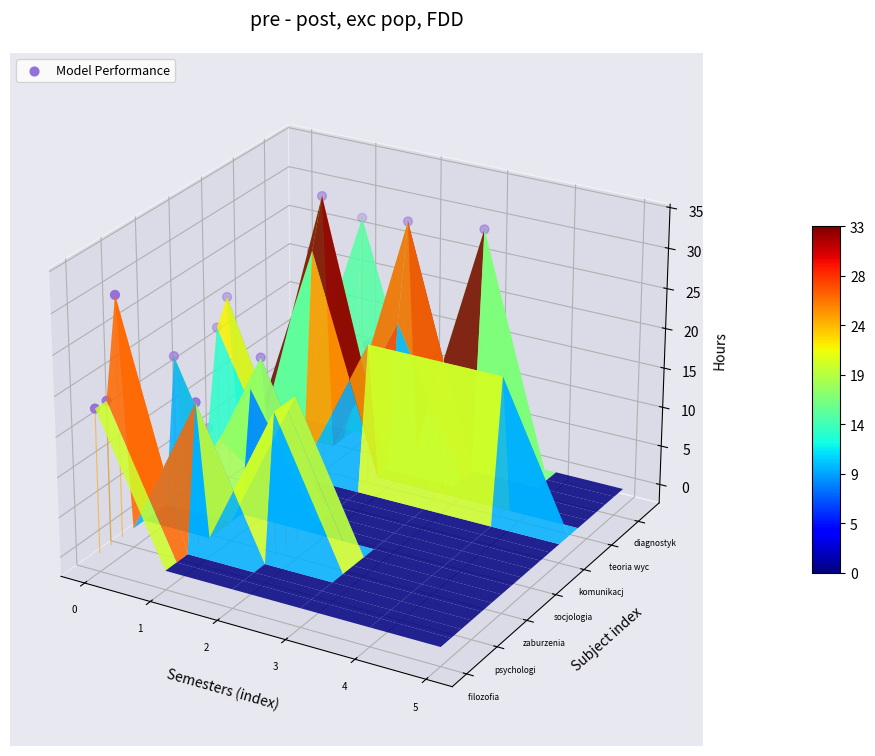

The chart shows a value of 0.0 at 15. True or false?

True